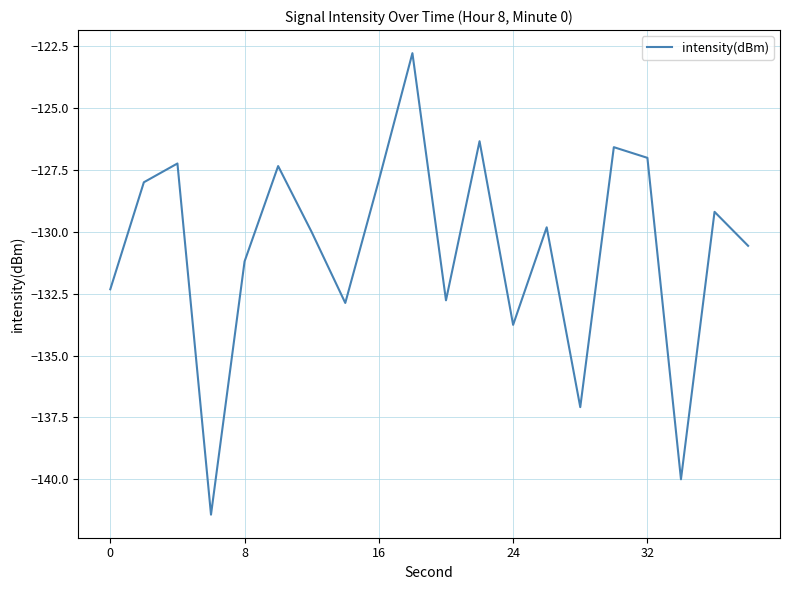

What is the smallest value displayed?

-141.4